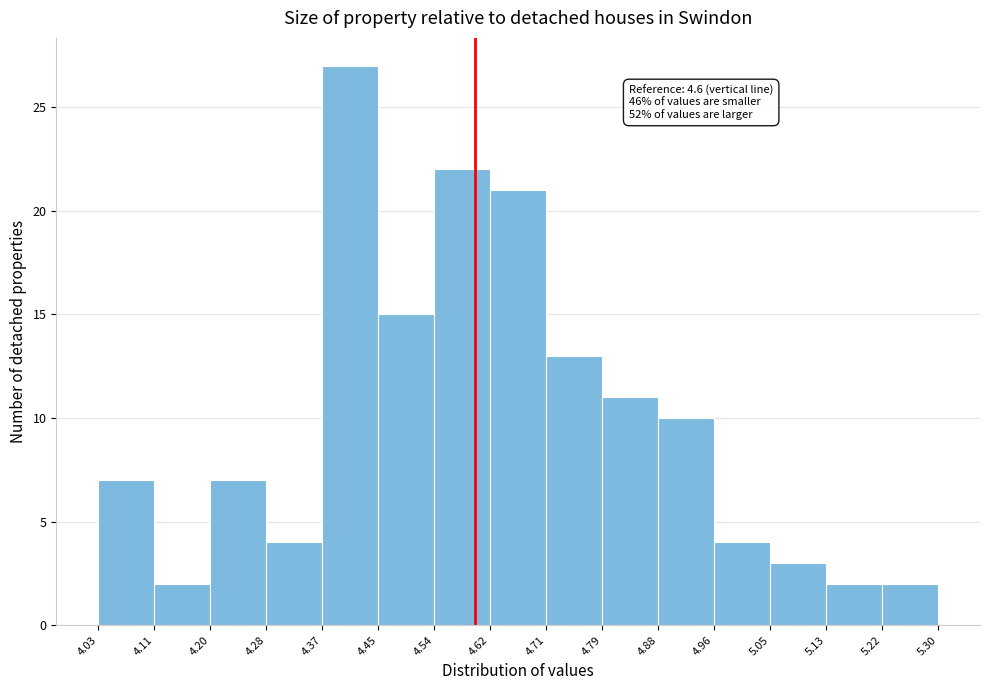

Which range on the x-axis has the tallest bar?

4.37 to 4.45